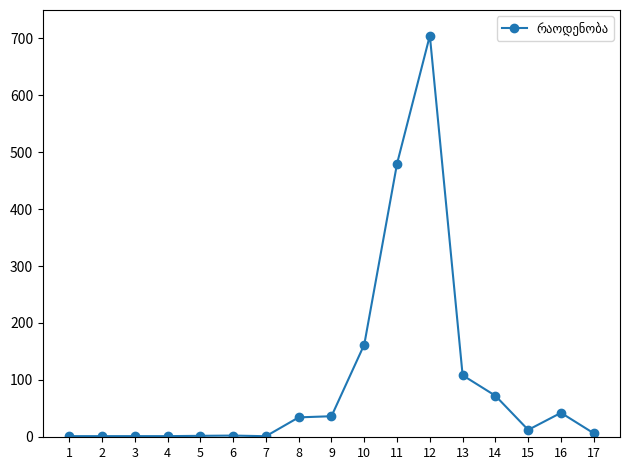

What is the difference between the maximum and minimum values?

704.1